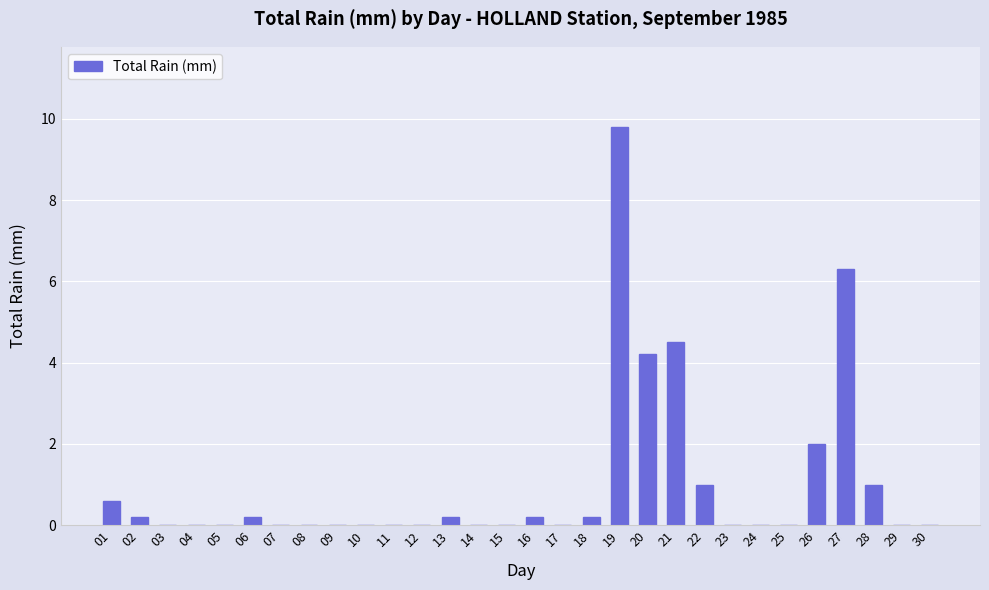

Reading right to left, extract all data points from this chart.

30=0.0	29=0.0	28=1.0	27=6.3	26=2.0	25=0.0	24=0.0	23=0.0	22=1.0	21=4.5	20=4.2	19=9.8	18=0.2	17=0.0	16=0.2	15=0.0	14=0.0	13=0.2	12=0.0	11=0.0	10=0.0	09=0.0	08=0.0	07=0.0	06=0.2	05=0.0	04=0.0	03=0.0	02=0.2	01=0.6